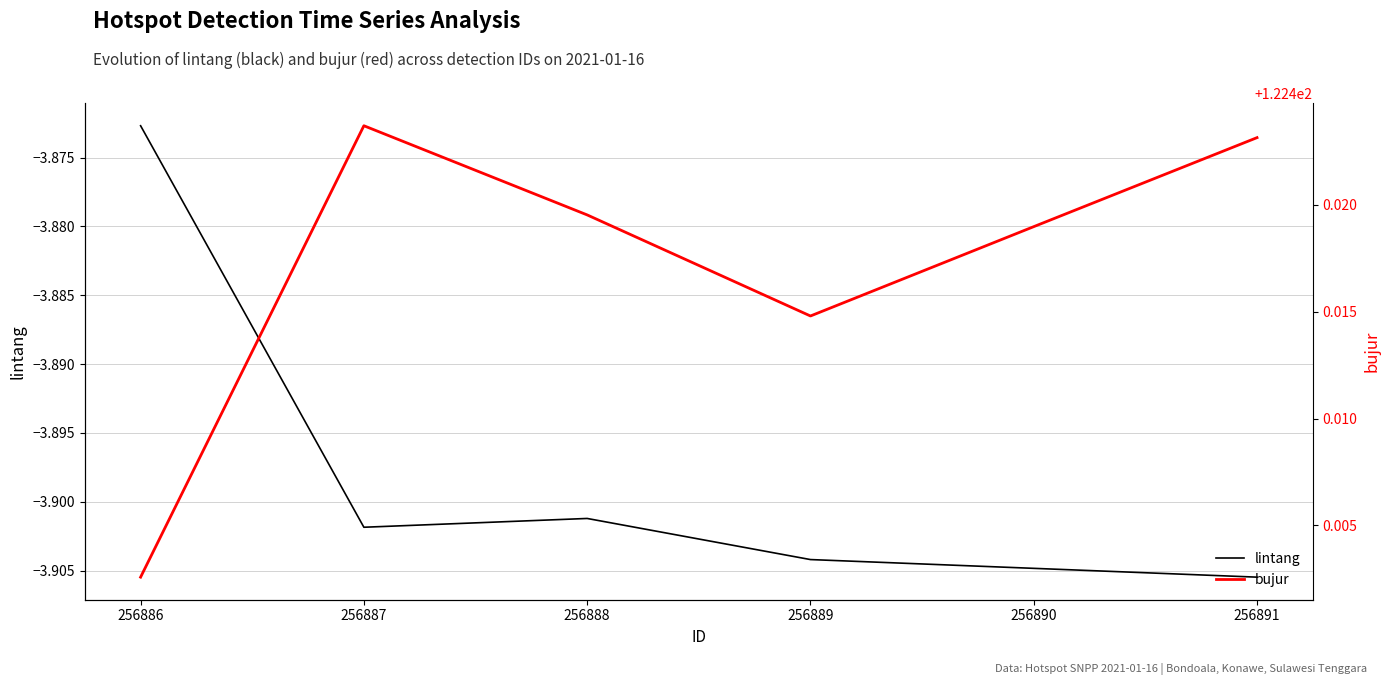

The lintang series shows -2.4 at 256888. True or false?

False